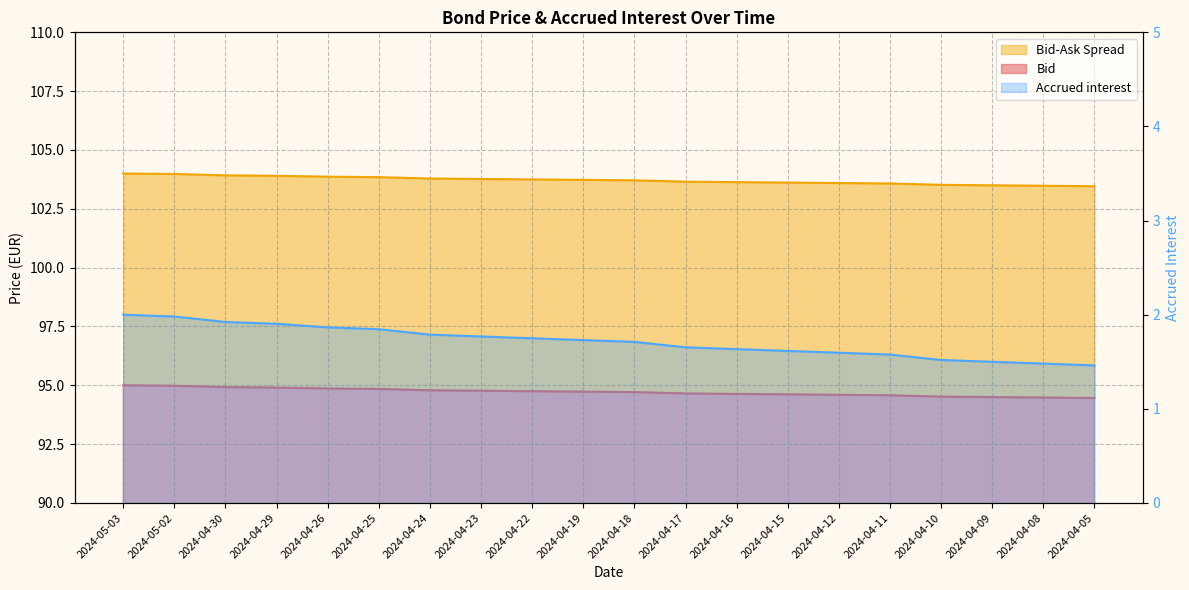

Does the chart have visible grid lines?

Yes